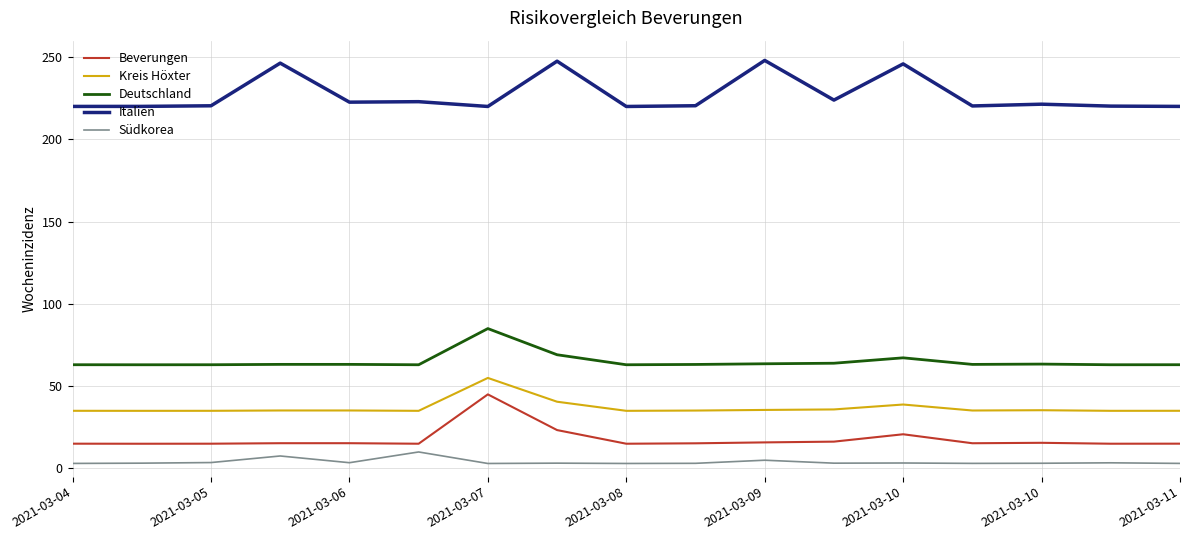

True or false: Italien and Deutschland intersect in this chart.

False